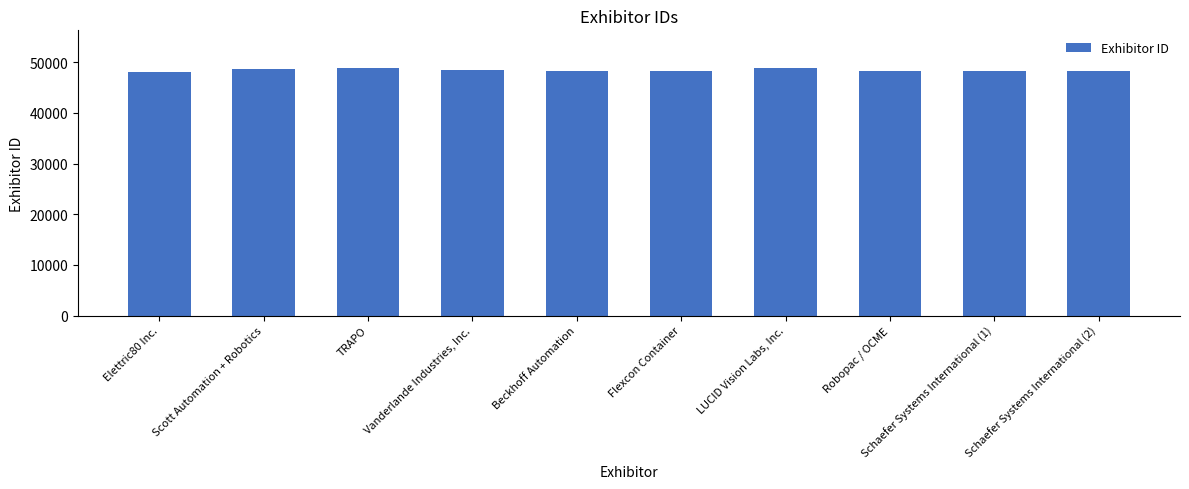

Rank the categories by value from lowest to highest.

Elettric80 Inc., Robopac / OCME, Flexcon Container, Schaefer Systems International (1), Schaefer Systems International (2), Beckhoff Automation, Vanderlande Industries, Inc., Scott Automation + Robotics, LUCID Vision Labs, Inc., TRAPO